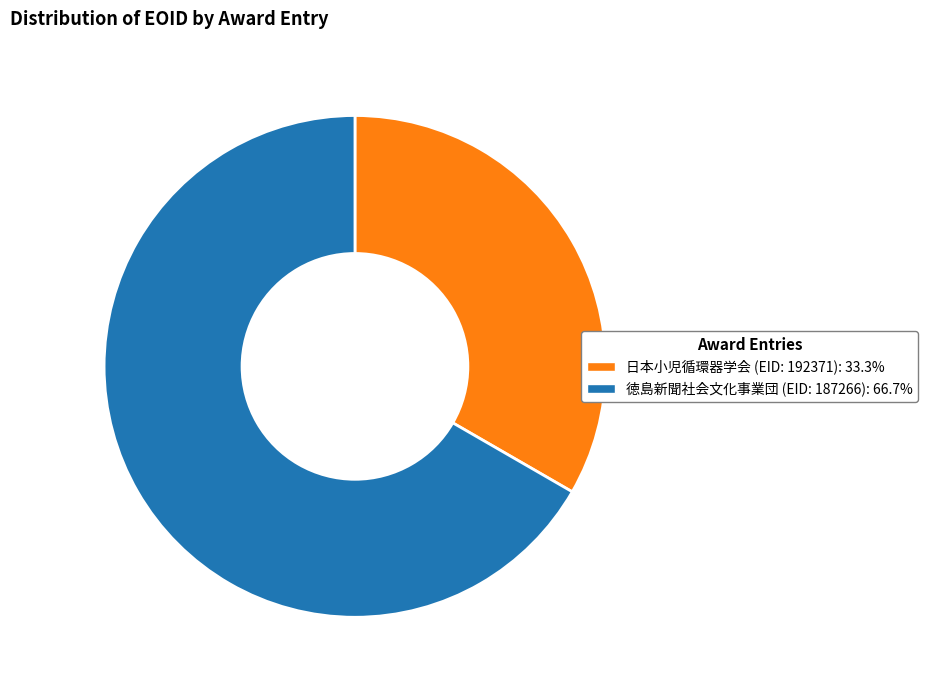

Is there any slice that represents more than half of the pie?

Yes